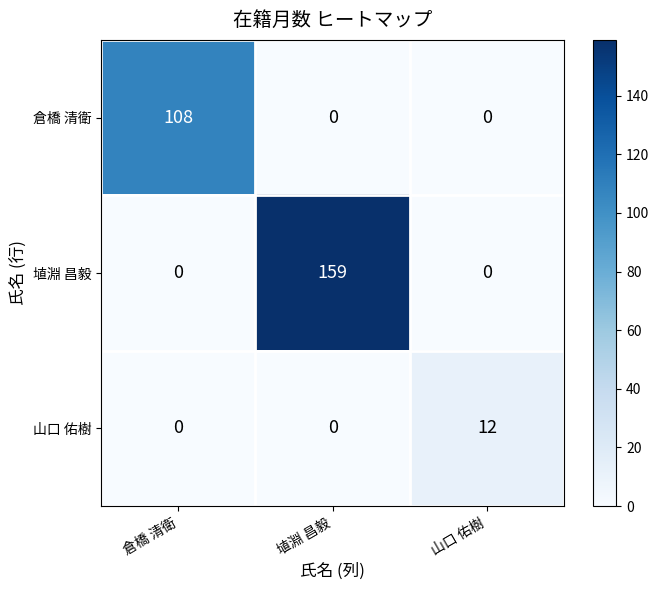

How many series are shown in this chart?

3